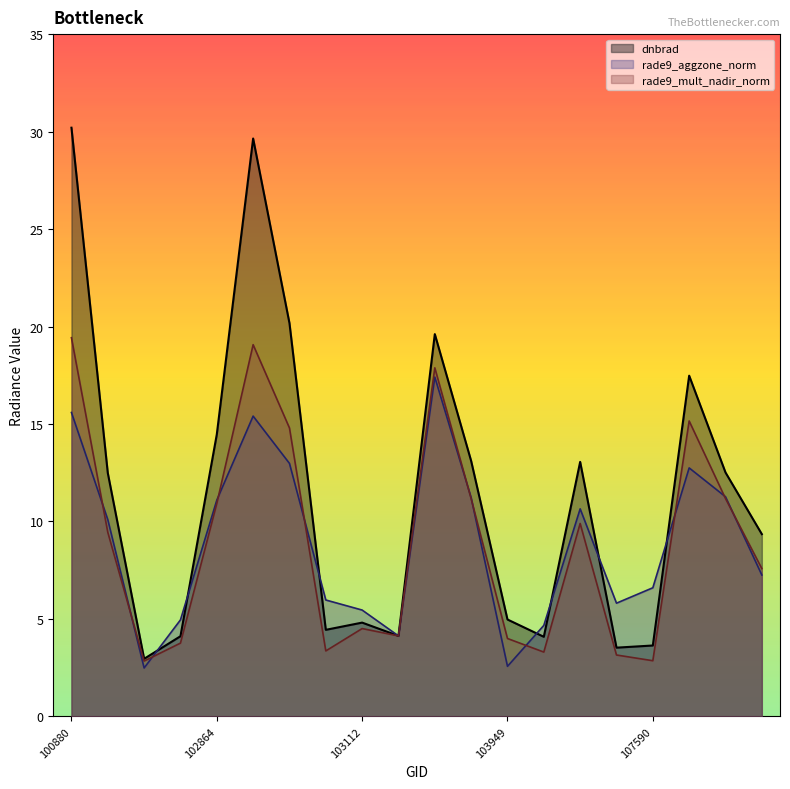

Read the dnbrad value at 104190.

13.1